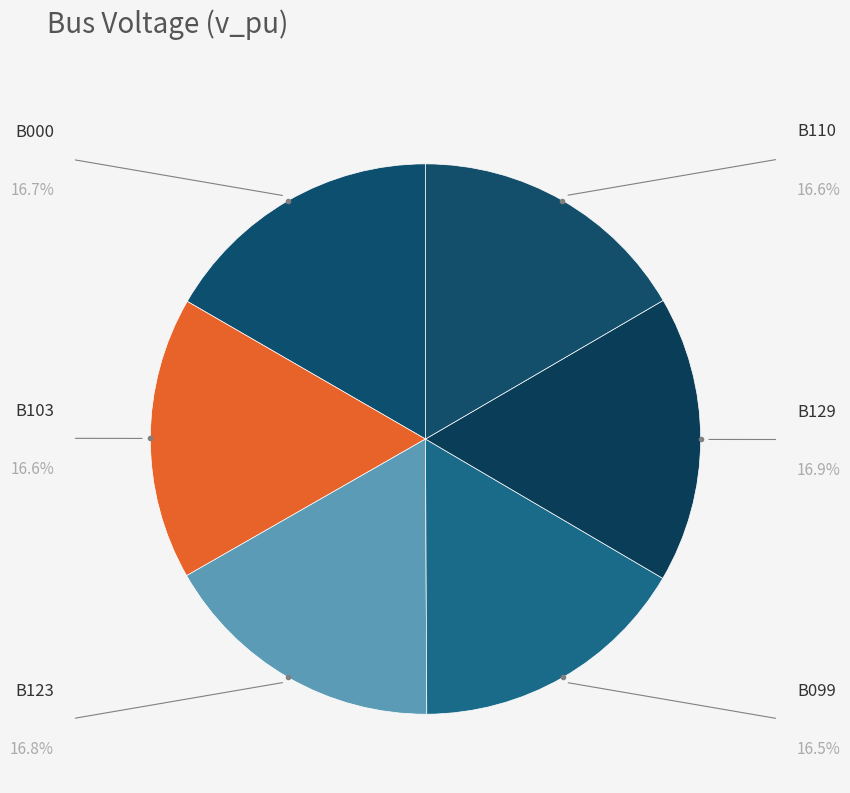

Rank the categories by value from highest to lowest.

B129, B123, B000, B103, B110, B099